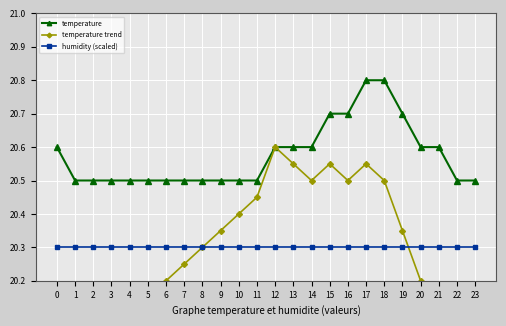

Is the value of temperature at 11 greater than the value of temperature trend at 5?

Yes